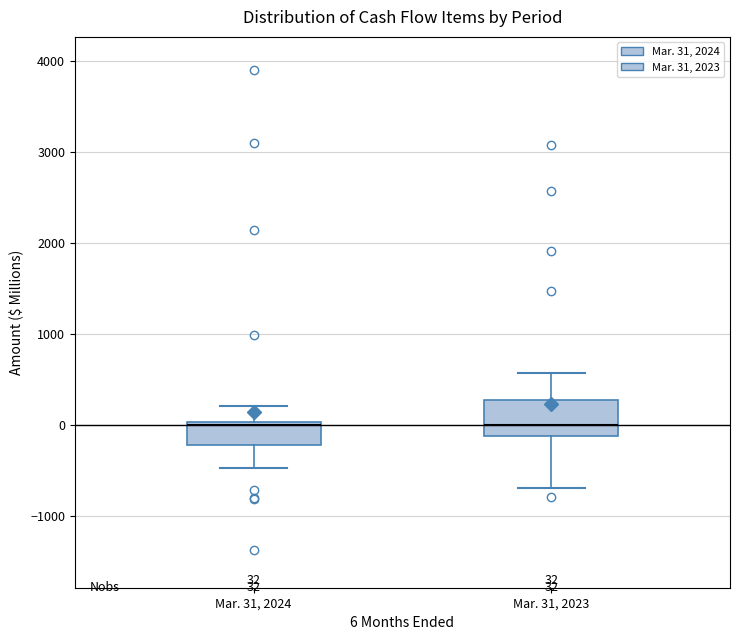

Which box is the tallest, from its lower edge to its upper edge?

Mar. 31, 2023